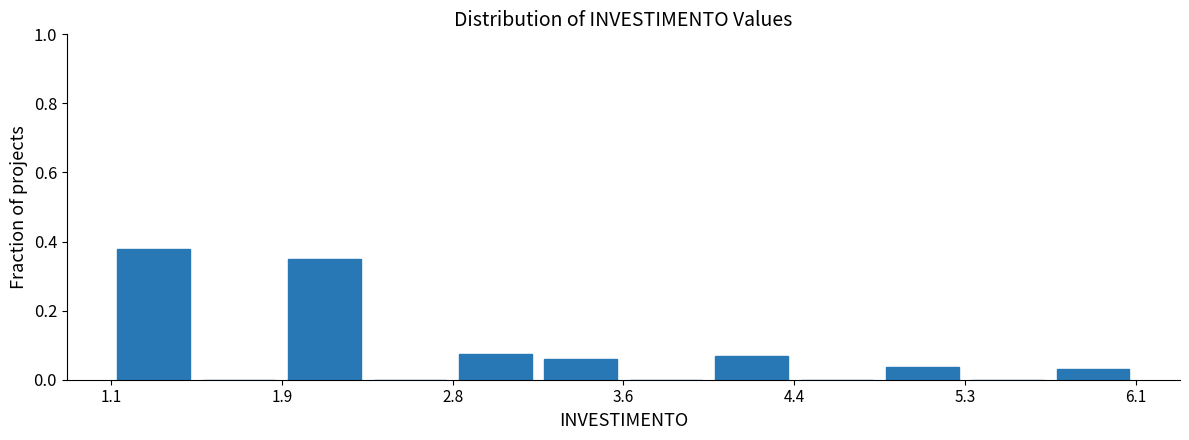

Reading left to right, transcribe this chart: for each bar, give the range it covers on the x-axis and its height. Neither the bar edges nor the heights are printed on the chart, so give them approximately, as read against the axes.

1.1 to 1.5: 0.38
1.5 to 1.9: 0
1.9 to 2.4: 0.34
2.4 to 2.8: 0
2.8 to 3.2: 0.08
3.2 to 3.6: 0.06
3.6 to 4.0: 0
4.0 to 4.4: 0.06
4.4 to 4.9: 0
4.9 to 5.3: 0.04
5.3 to 5.7: 0
5.7 to 6.1: 0.04